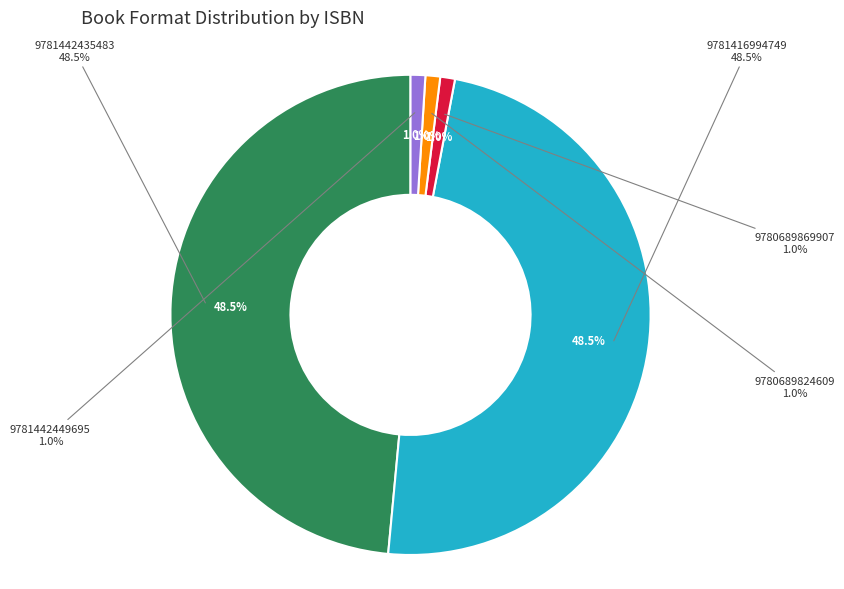

Does 9781442449695 represent more than half of the total?

No